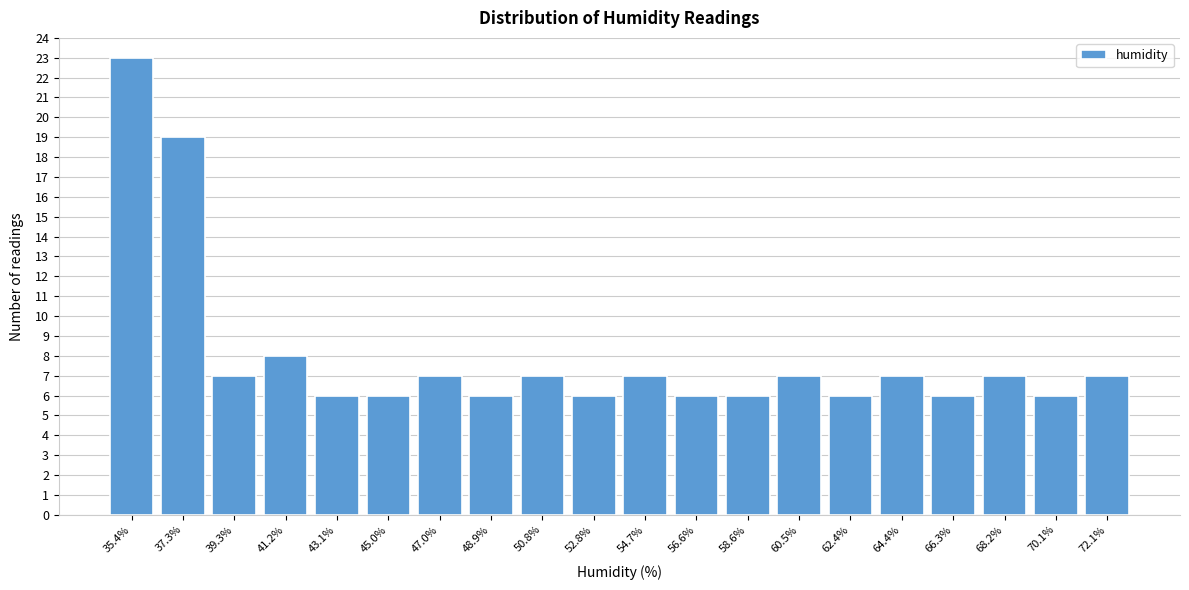

Reading left to right, what are all the values shown in this chart?

23	19	7	8	6	6	7	6	7	6	7	6	6	7	6	7	6	7	6	7